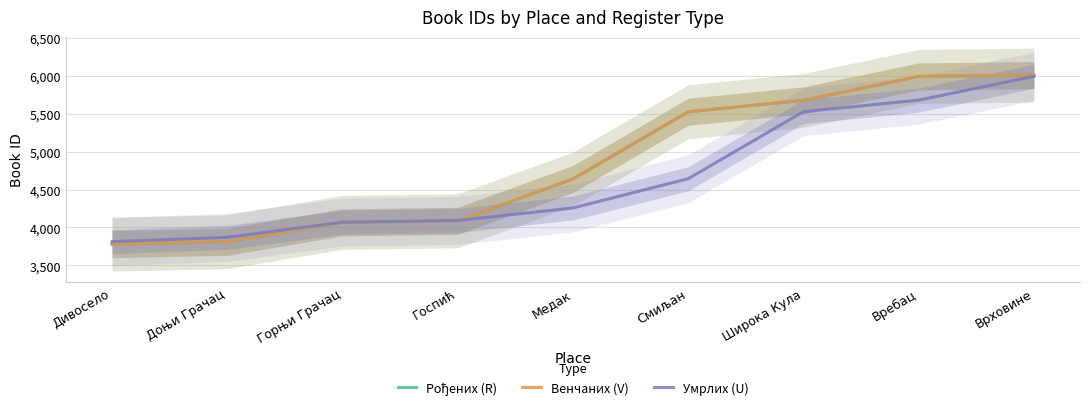

Read the Умрлих (U) value at Дивосело, to the nearest 100.

3800